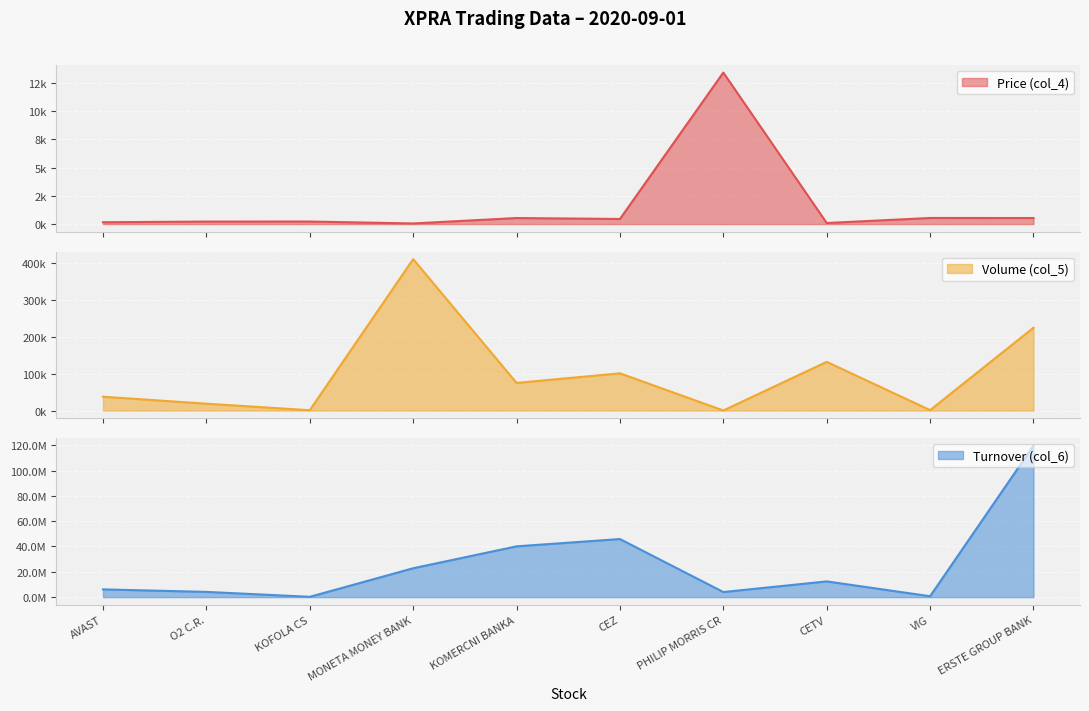

Reading left to right, what are all the values shown in this chart?

Price (col_4): 162.0	222.0	225.0	55.4	534.0	451.0	13400.0	95.0	539.0	534.6
Volume (col_5): 37719.0	18723.0	1037.0	411584.0	75153.0	101277.0	299.0	132374.0	1327.0	225168.0
Turnover (col_6): 6103193.2	4125223.0	233245.0	22797194.3	40102606.0	45860386.0	4004940.0	12412550.7	708290.5	119661384.6